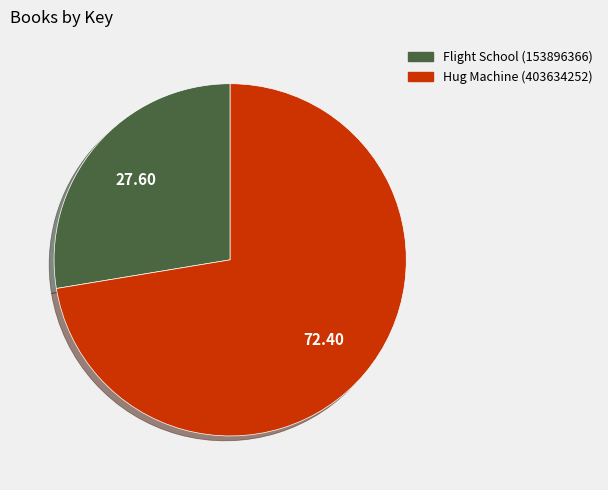

Which has a higher value, Flight School (153896366) or Hug Machine (403634252)?

Hug Machine (403634252)